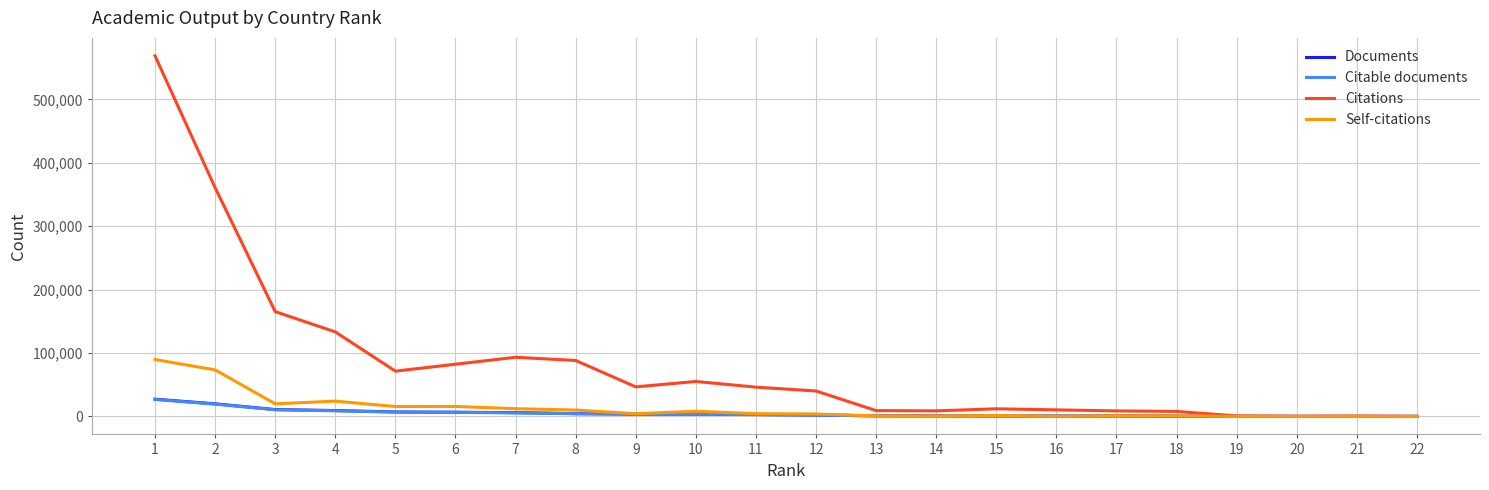

What are all the series names shown in the legend?

Documents, Citable documents, Citations, Self-citations